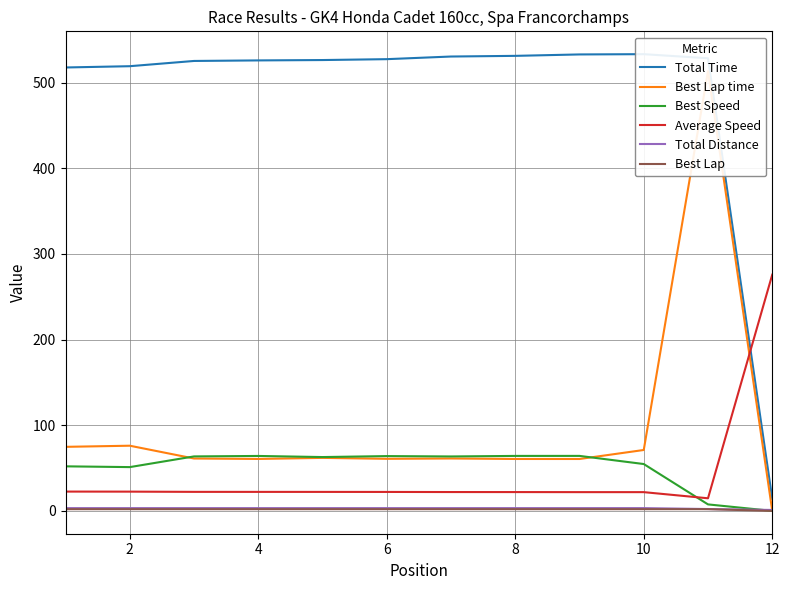

Reading left to right, transcribe all the data shown in this chart.

Total Time: 517.6	519.1	525.2	525.9	526.3	527.3	530.4	531.2	532.8	533.1	528.4	14.1
Best Lap time: 74.8	76.1	61.1	60.6	61.9	60.8	61.2	60.6	60.6	71.1	513.4	0.0
Best Speed: 52.0	51.1	63.6	64.1	62.8	64.0	63.5	64.2	64.2	54.7	7.6	0.0
Average Speed: 22.5	22.5	22.2	22.2	22.2	22.1	22.0	22.0	21.9	21.9	14.7	275.7
Total Distance: 3.2	3.2	3.2	3.2	3.2	3.2	3.2	3.2	3.2	3.2	2.2	1.1
Best Lap: 2.0	2.0	2.0	2.0	2.0	2.0	2.0	2.0	2.0	2.0	2.0	0.0